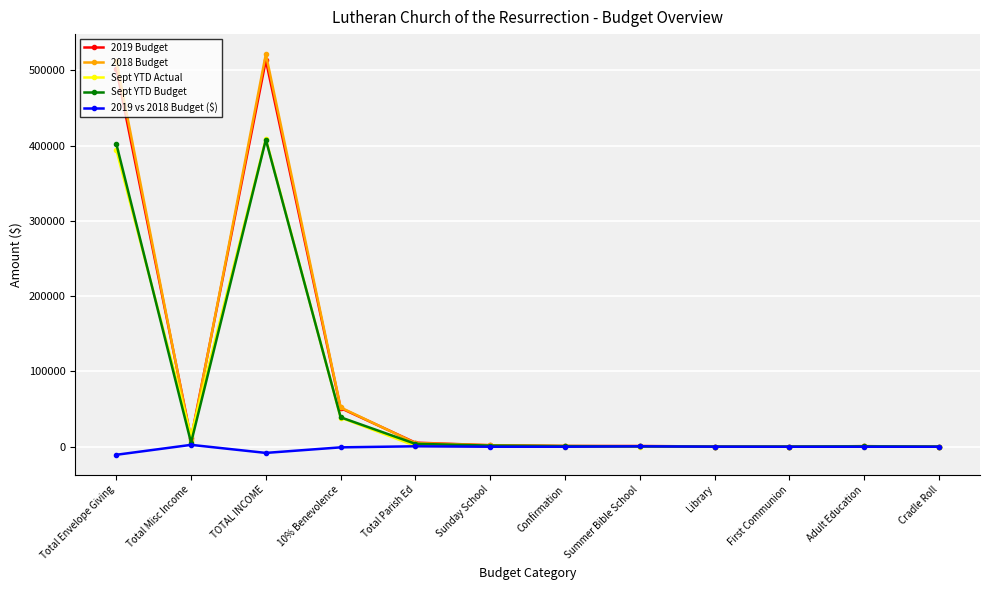

Which series has the widest spread of values?

2018 Budget